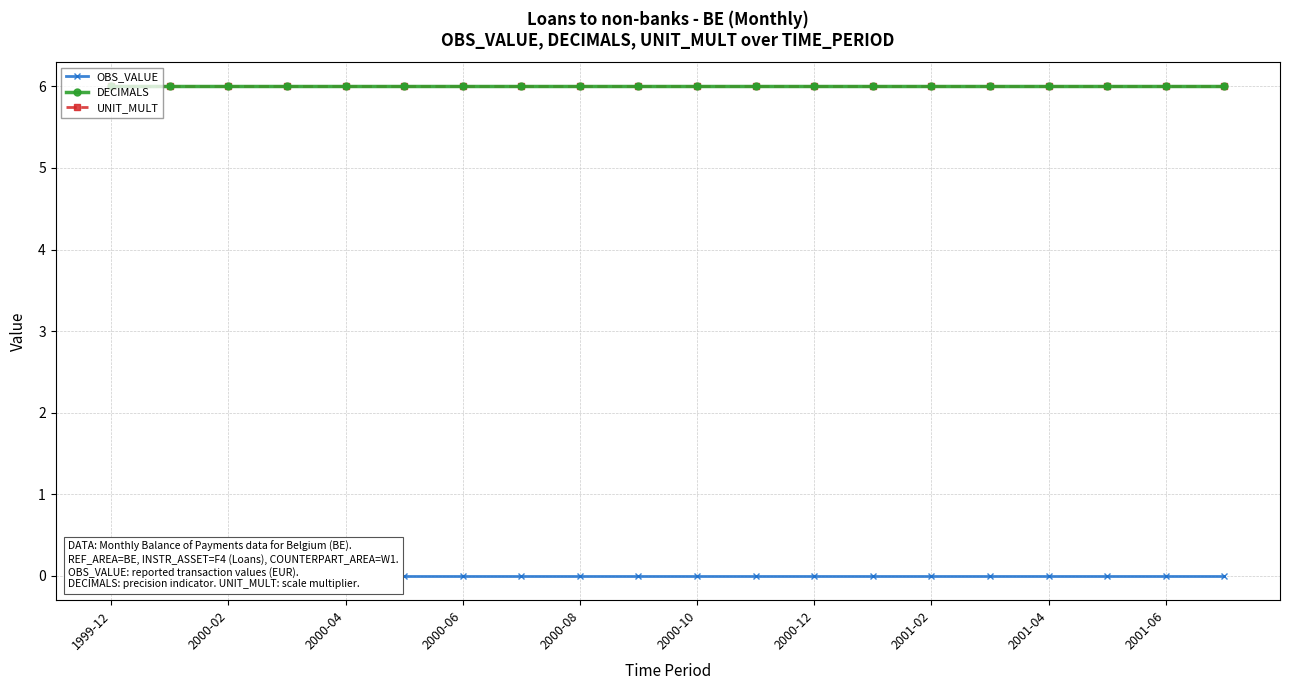

Is the value of DECIMALS at 16 greater than the value of OBS_VALUE at 15?

Yes